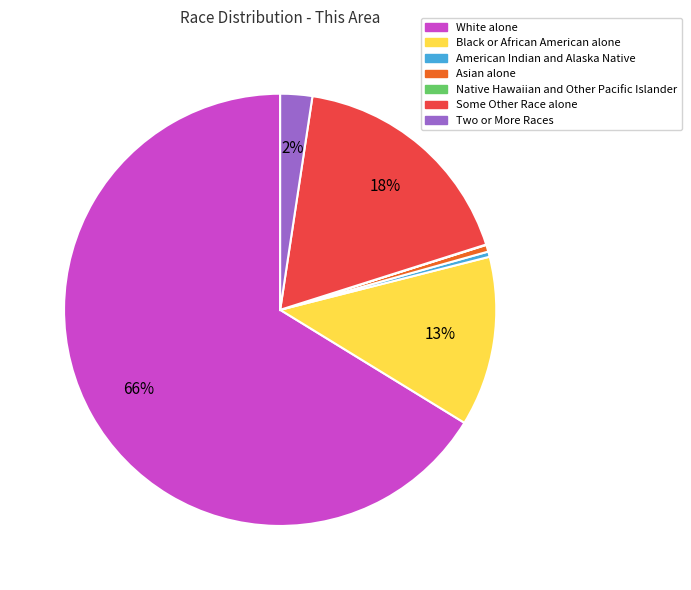

To the nearest percent, what is the difference between the largest and smallest slice percentages?

66%